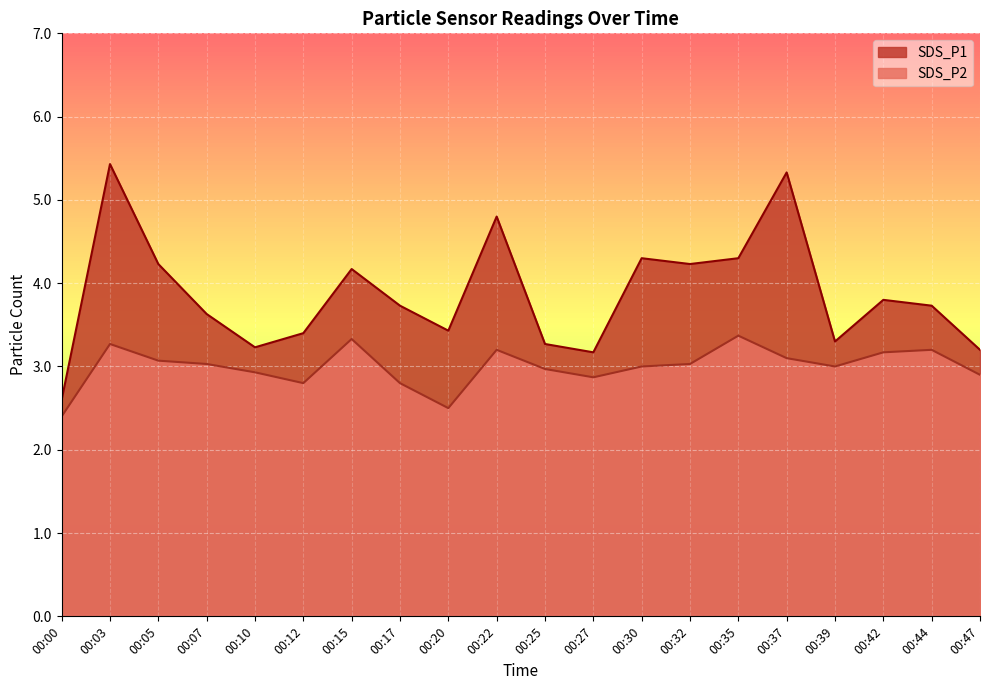

How many lines are shown in the chart?

2